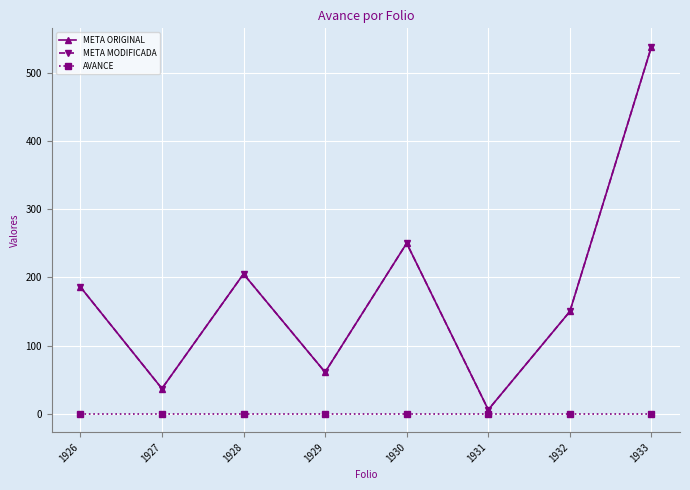

Where does the META ORIGINAL series first go above 186?

1928